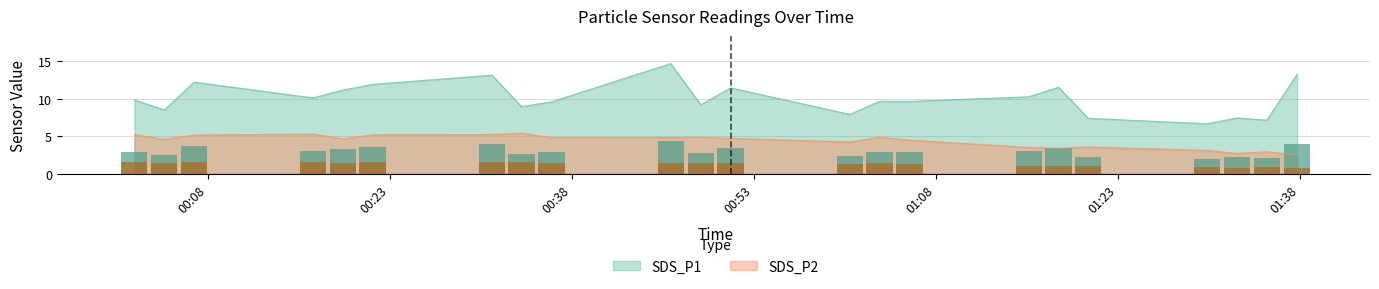

The value of SDS_P1 at 2022/07/07 00:06:51 is 19.1. True or false?

False